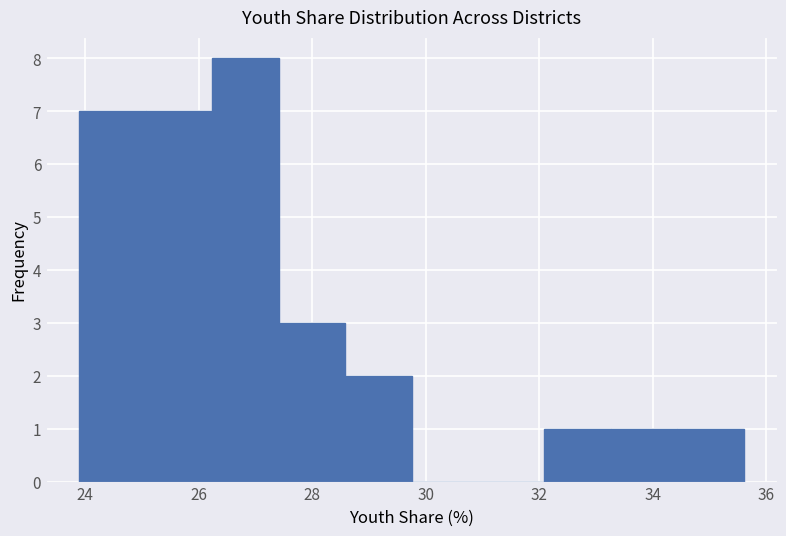

What is the height of the bar covering 28.6 to 29.8 on the x-axis? Neither the bar edges nor the heights are printed on the chart, so give them approximately, as read against the axes.

2